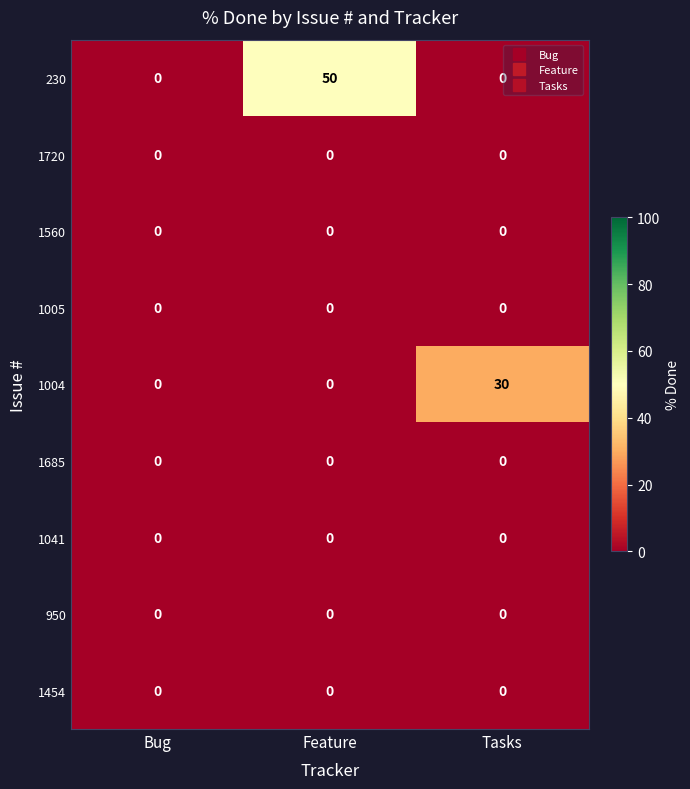

Reading left to right, transcribe all the data shown in this chart.

230: Bug=0	Feature=50	Tasks=0
1720: Bug=0	Feature=0	Tasks=0
1560: Bug=0	Feature=0	Tasks=0
1005: Bug=0	Feature=0	Tasks=0
1004: Bug=0	Feature=0	Tasks=30
1685: Bug=0	Feature=0	Tasks=0
1041: Bug=0	Feature=0	Tasks=0
950: Bug=0	Feature=0	Tasks=0
1454: Bug=0	Feature=0	Tasks=0